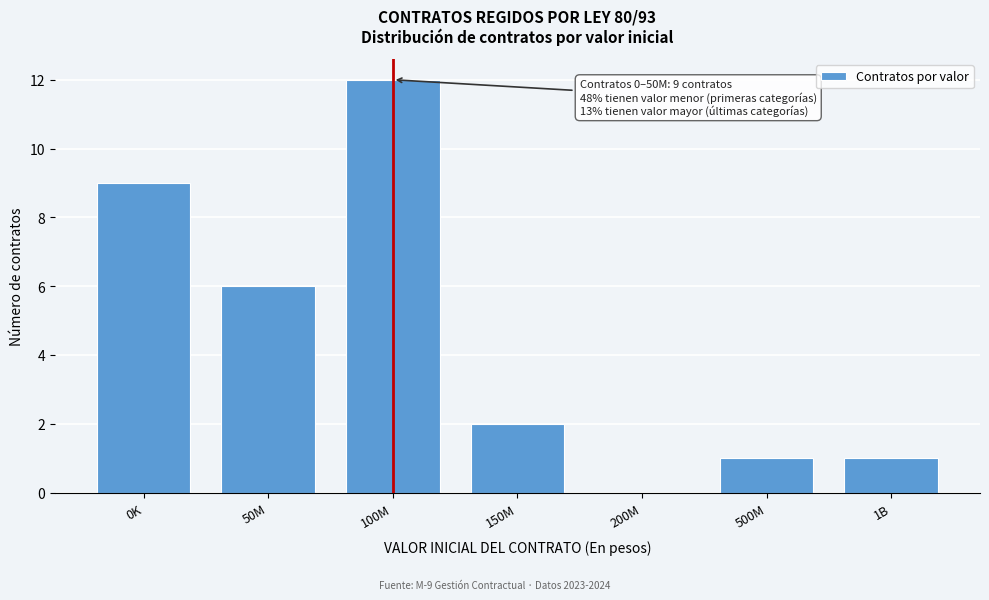

Reading left to right, what are all the values shown in this chart?

0K=9	50M=6	100M=12	150M=2	200M=0	500M=1	1B=1